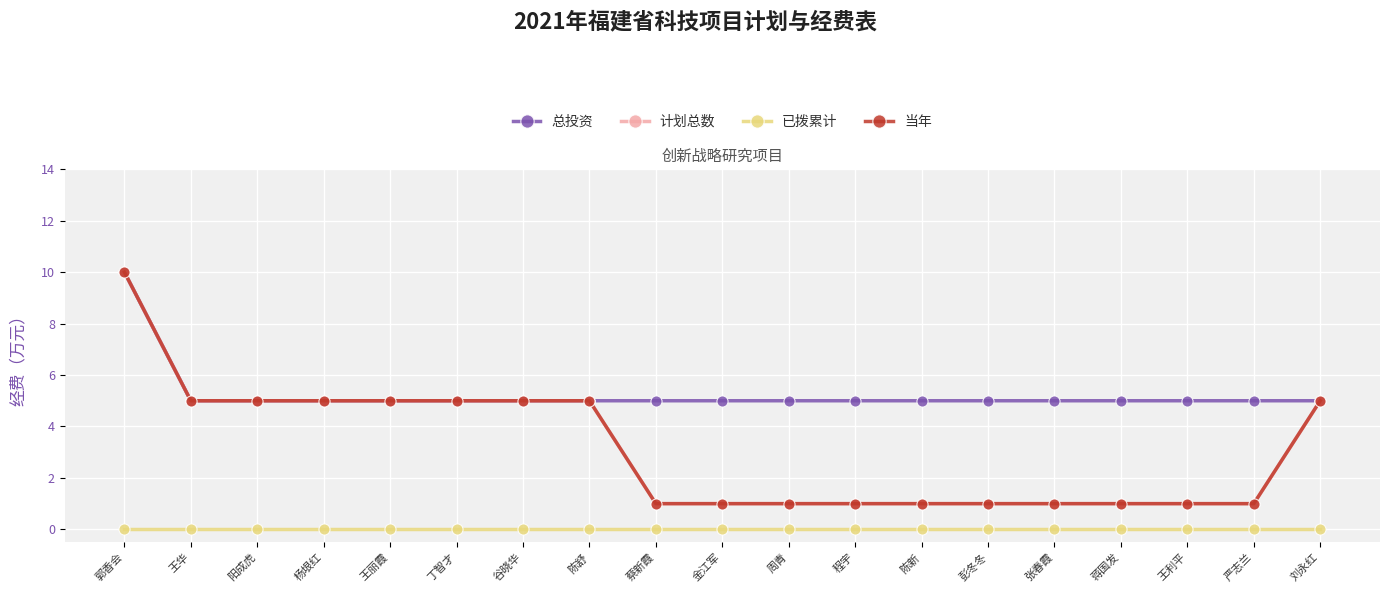

Is this an area chart (filled region under the line)?

No